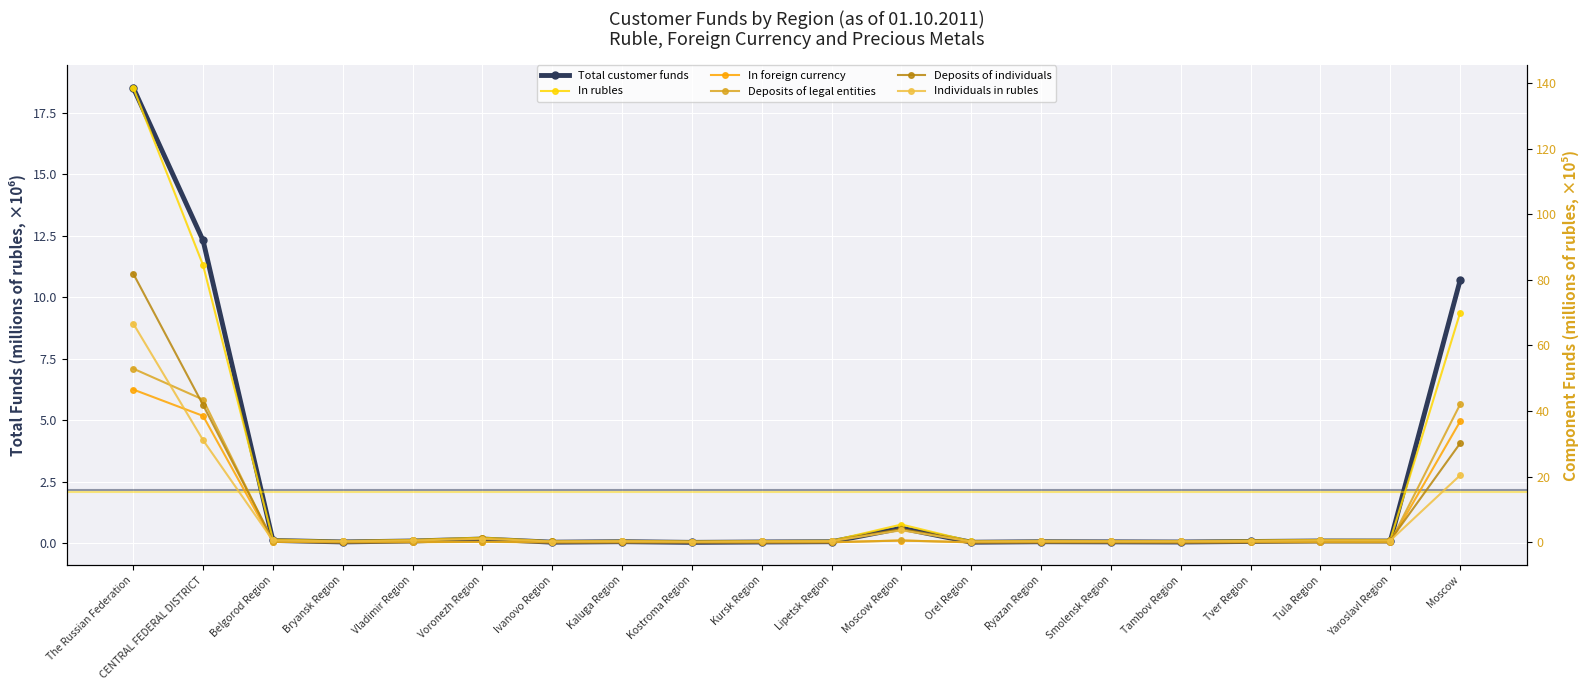

True or false: Deposits of individuals and Total customer funds intersect in this chart.

False